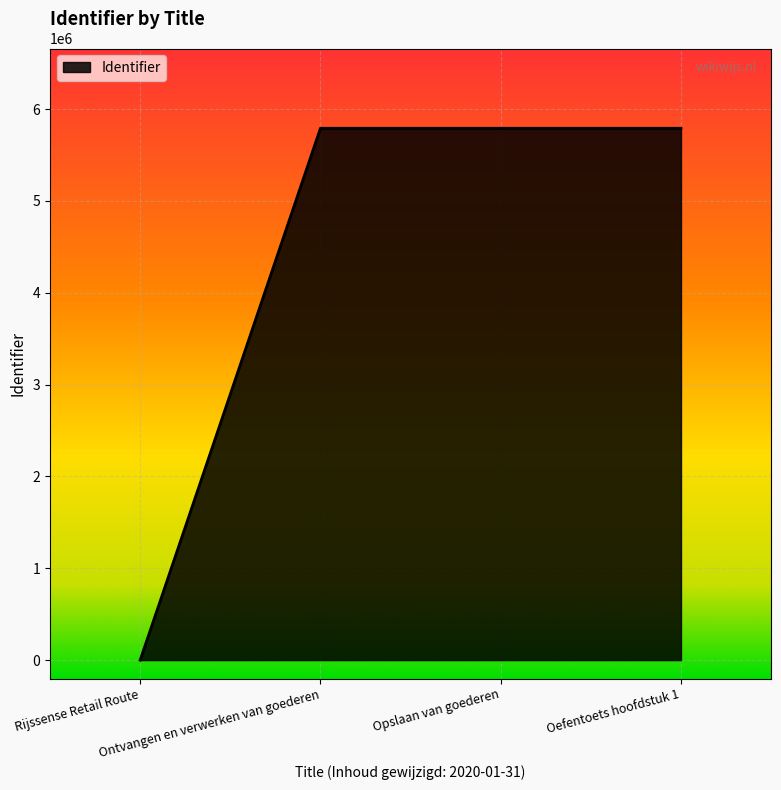

How many values are above zero?

3